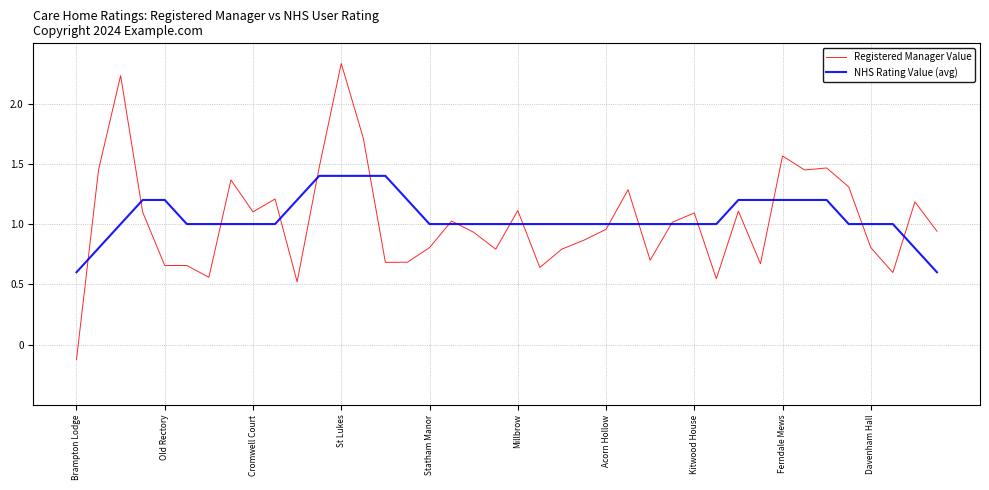

Rank the series by their maximum value, from lowest to highest.

NHS Rating Value (avg), Registered Manager Value